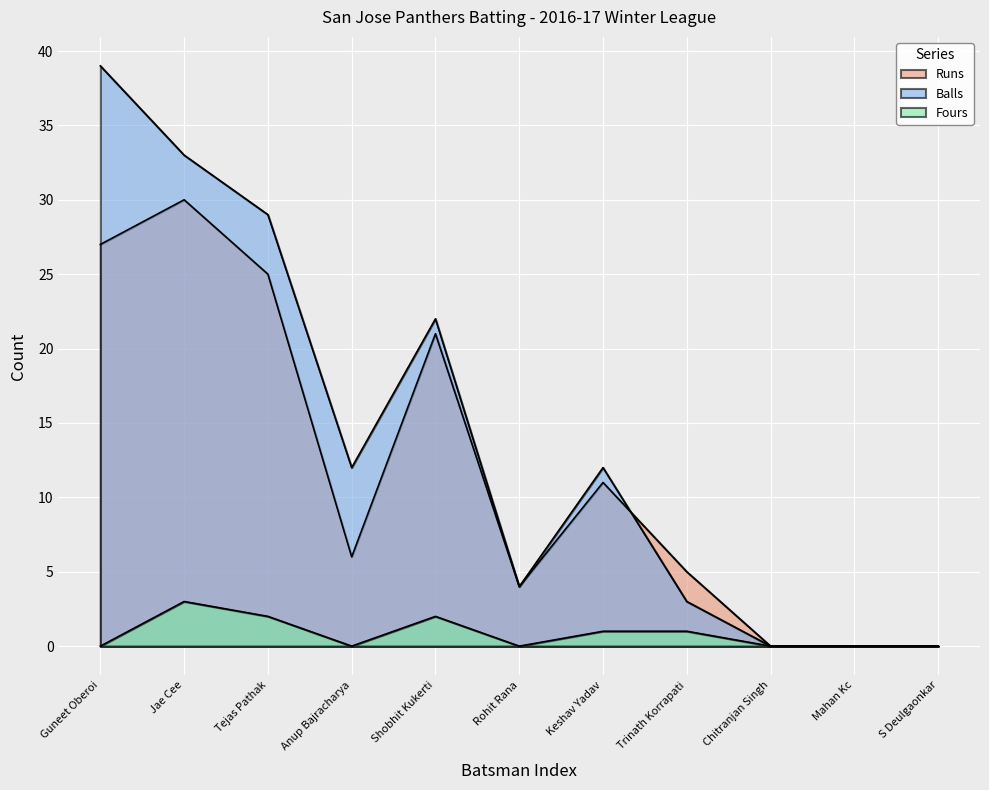

At which label does Fours reach its peak?

Jae Cee